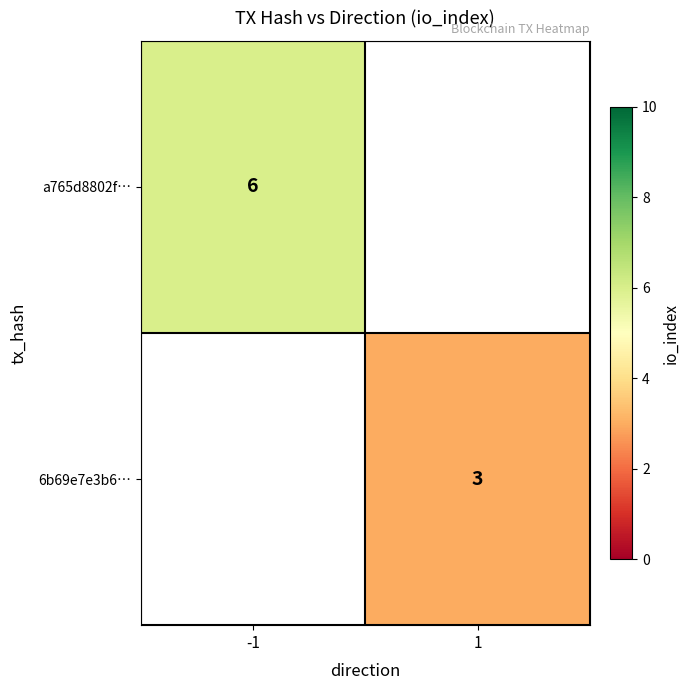

True or false: 6b69e7e3b6… has a value of 4 at 1.

False